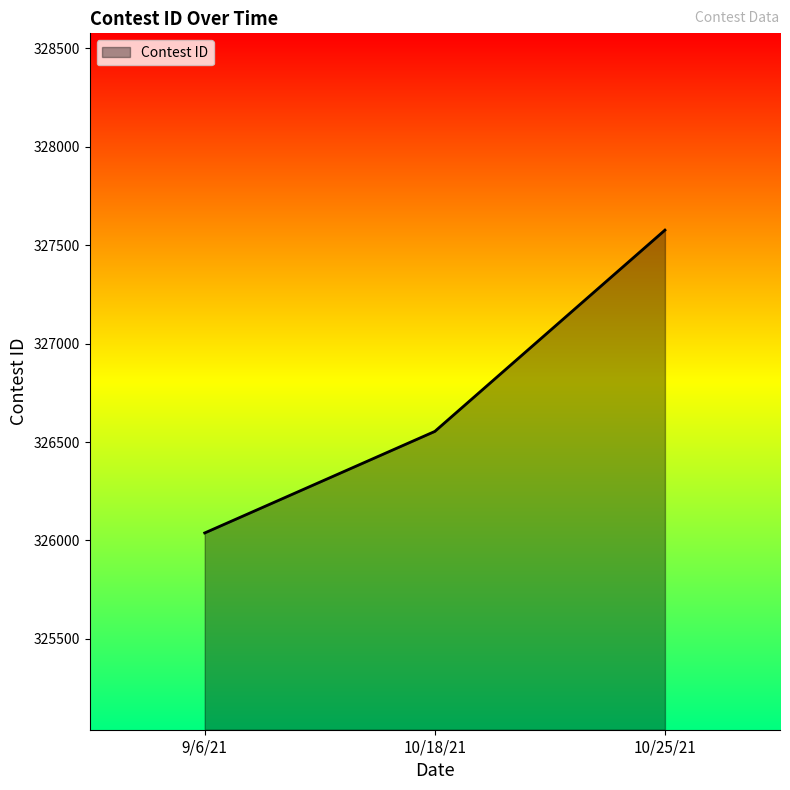

How many distinct data groups are displayed?

1